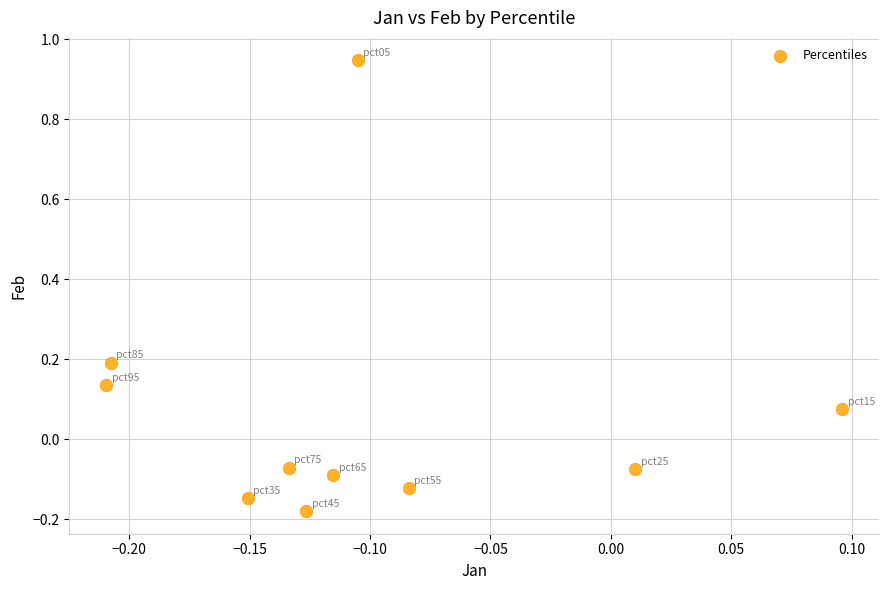

What is the range of Y values (max minus min)?

1.1